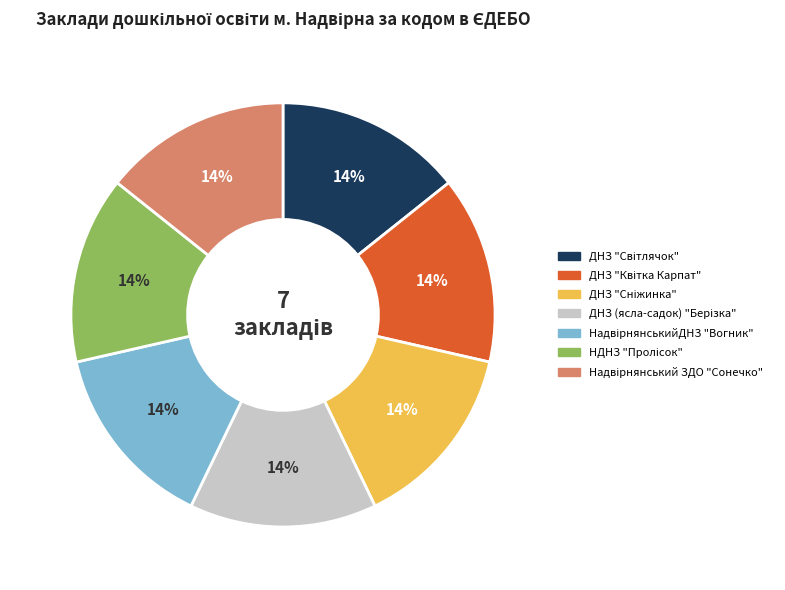

Does any single category account for the majority?

No